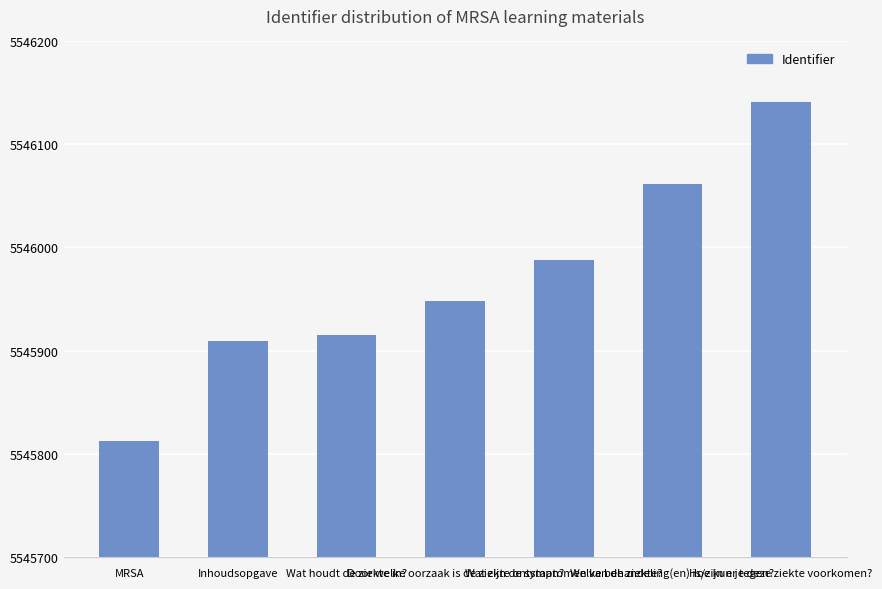

Reading left to right, extract all data points from this chart.

MRSA=5545812	Inhoudsopgave=5545909	Wat houdt de ziekte in?=5545915	Door welke oorzaak is de ziekte ontstaan?=5545948	Wat zijn de symptomen van de ziekte?=5545988	Welke behandeling(en) is/zijn er tegen?=5546062	Hoe kun je deze ziekte voorkomen?=5546141